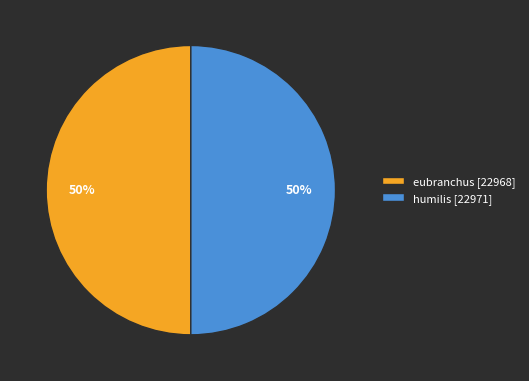

How many slices are in this pie chart?

2